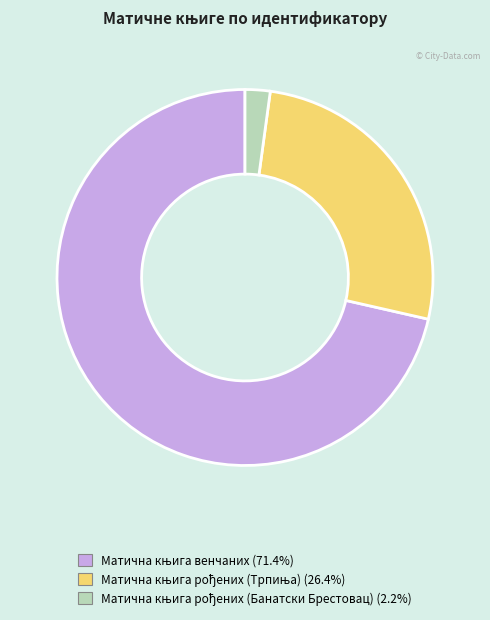

Is there any slice that represents more than half of the pie?

Yes